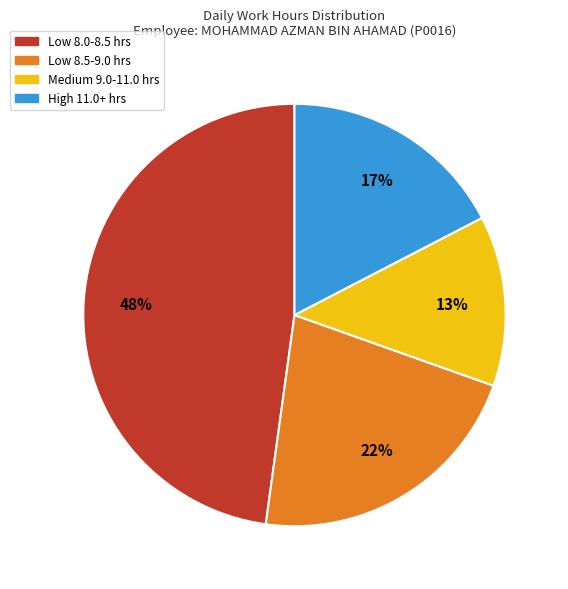

Count the number of slices in the pie.

4